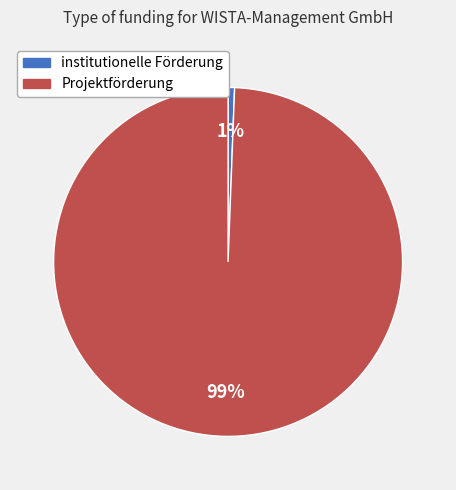

True or false: institutionelle Förderung accounts for 9% of the total.

False